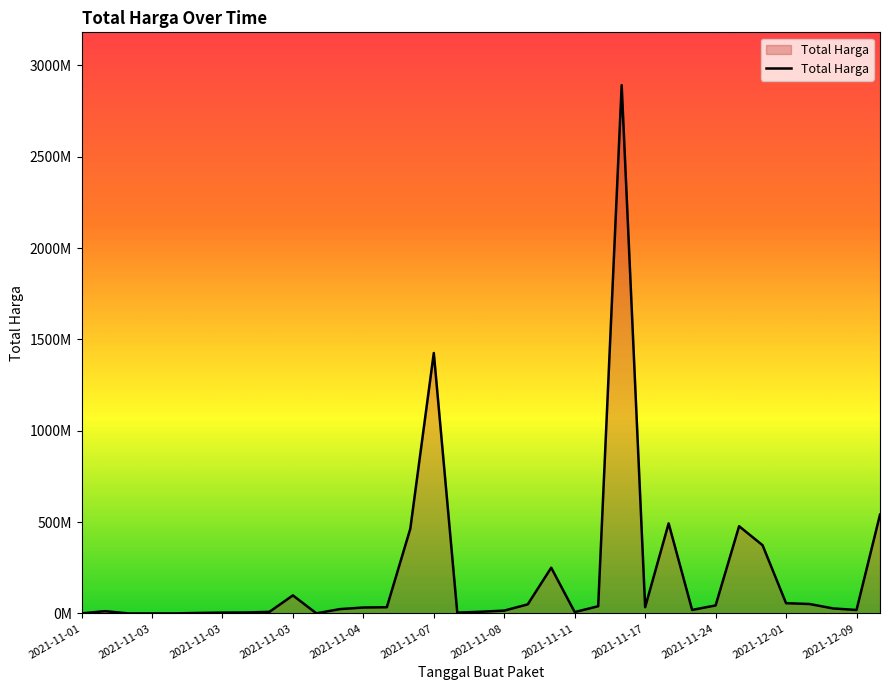

List the labels in order of value, largest first.

23, 15, 34, 25, 28, 14, 29, 20, 2021-11-24, 30, 31, 19, 27, 22, 24, 13, 12, 32, 2021-12-09, 26, 33, 18, 2021-11-03, 17, 2021-11-17, 21, 2021-11-11, 2021-11-08, 16, 2021-11-07, 2021-12-01, 2021-11-01, 2021-11-04, 2021-11-03, 2021-11-03